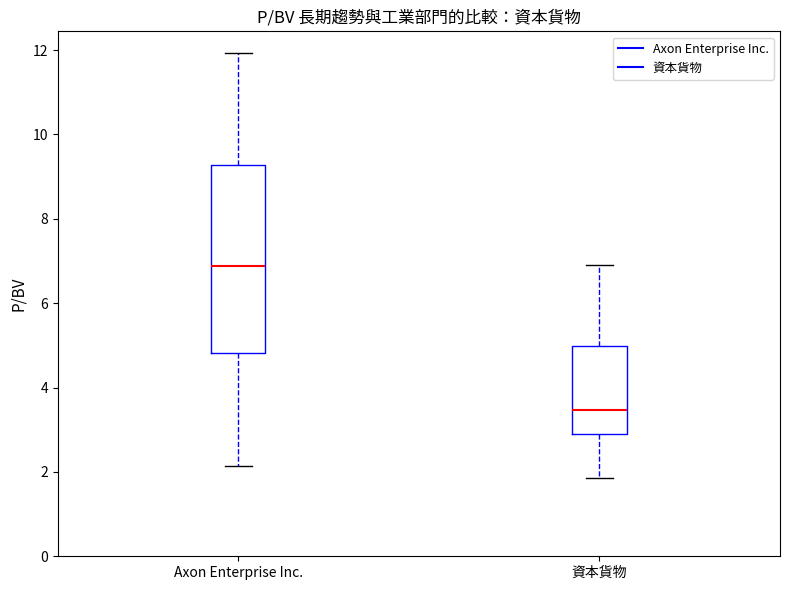

Which box's median line is the lowest?

資本貨物